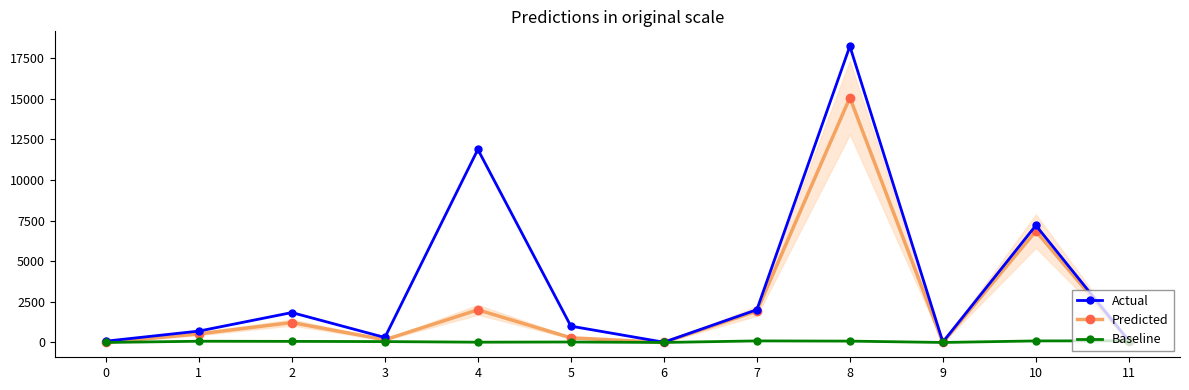

List the series in order of their overall mean, lowest first.

Baseline, Predicted, Actual